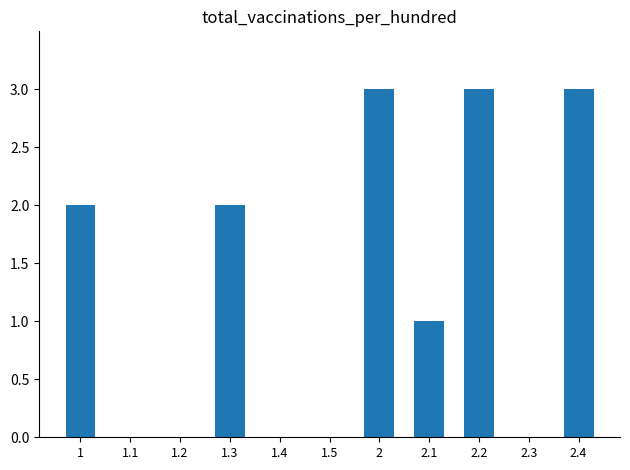

What is the sum of all values?

14